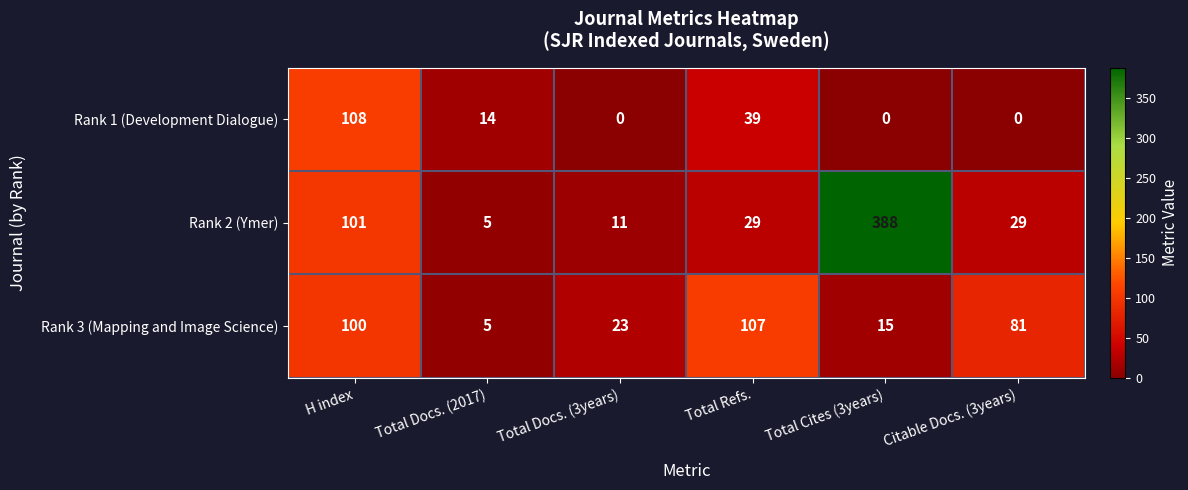

What is the minimum value for Rank 3 (Mapping and Image Science)?

5